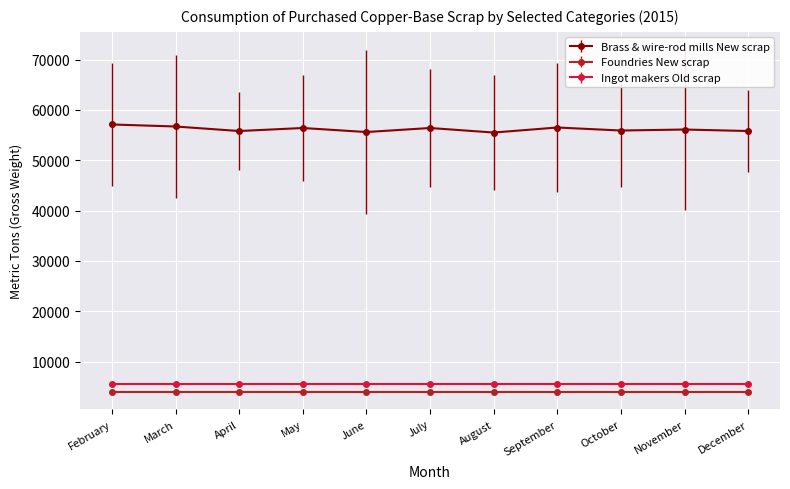

The value of Brass & wire-rod mills New scrap at April is 55800. True or false?

True